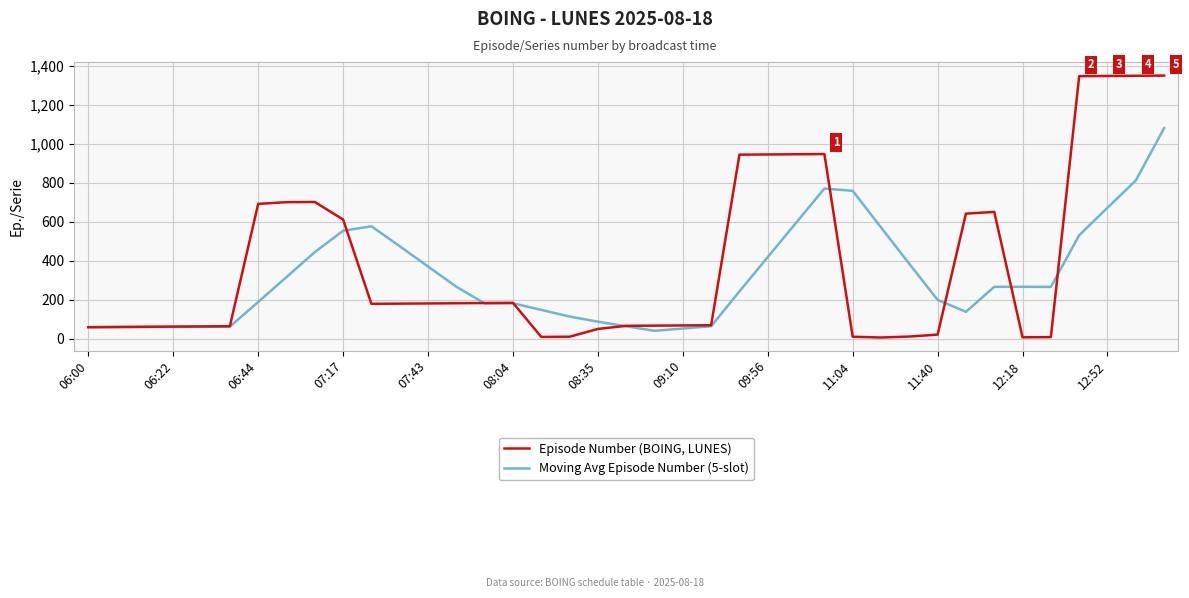

After their last crossing, which series has the higher values: Episode Number (BOING, LUNES) or Moving Avg Episode Number (5-slot)?

Episode Number (BOING, LUNES)